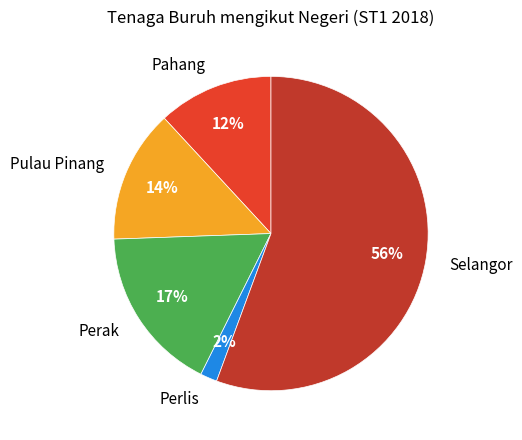

The Pulau Pinang slice represents 14% of the pie. True or false?

True